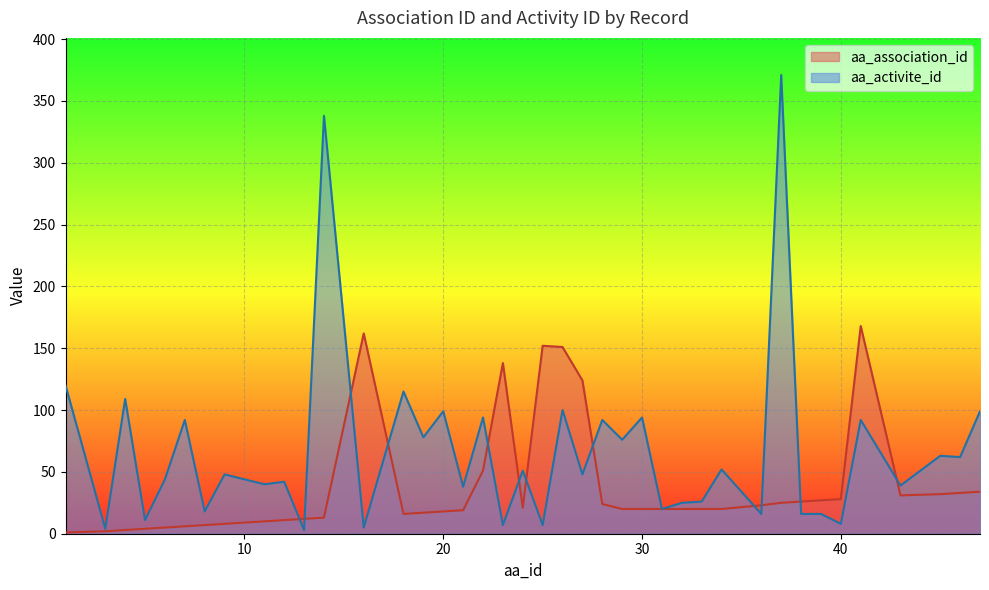

Is the value of aa_activite_id at 38 greater than the value of aa_association_id at 47?

No